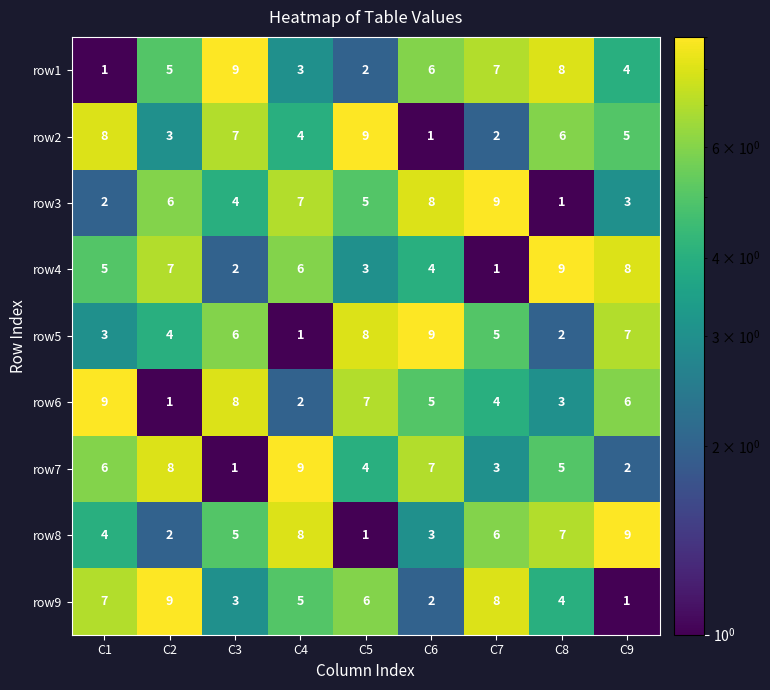

What is the difference between the second highest and second lowest values in the row1 series?

6